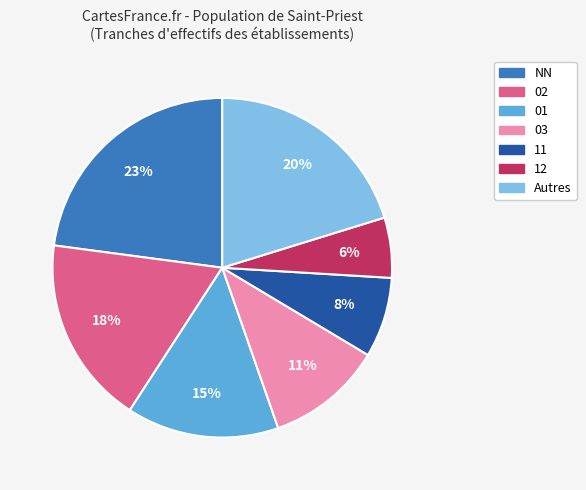

Is there a majority slice in this chart?

No